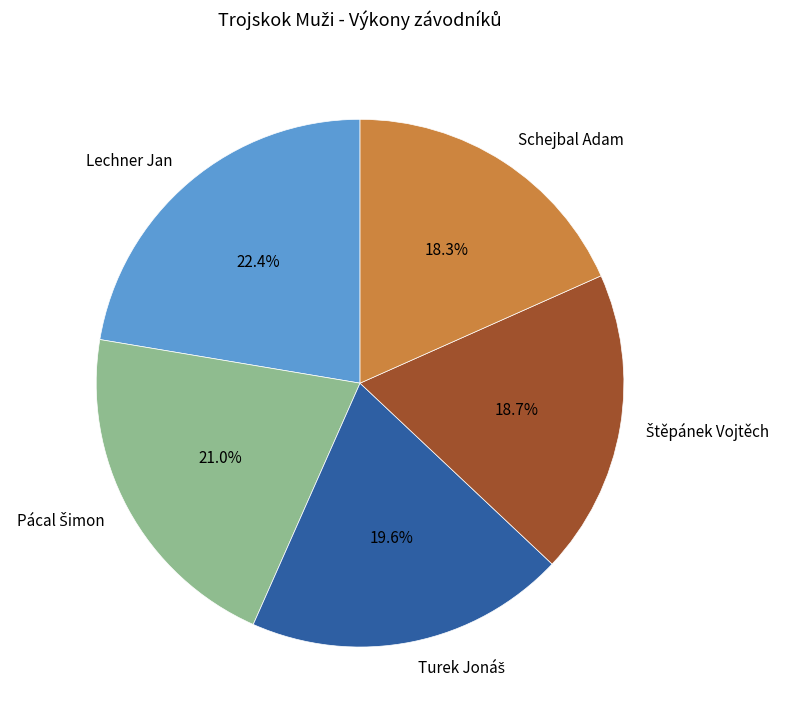

What portion of the pie excludes Schejbal Adam?

81.7%